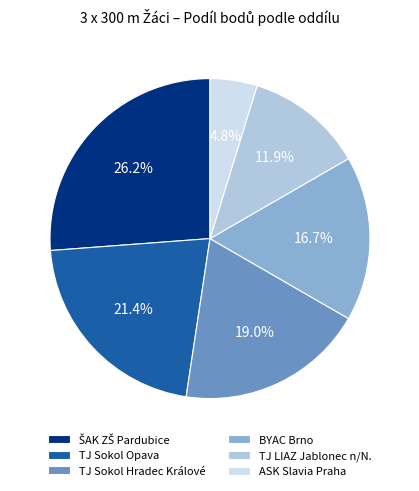

What percentage is the TJ LIAZ Jablonec n/N. slice, to the nearest percent?

12%